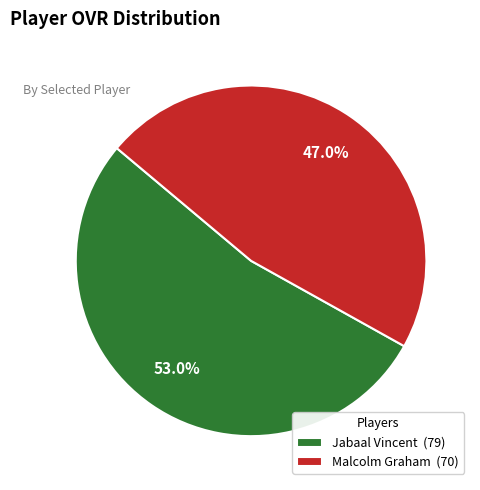

To the nearest percent, what portion does Jabaal Vincent represent?

53%